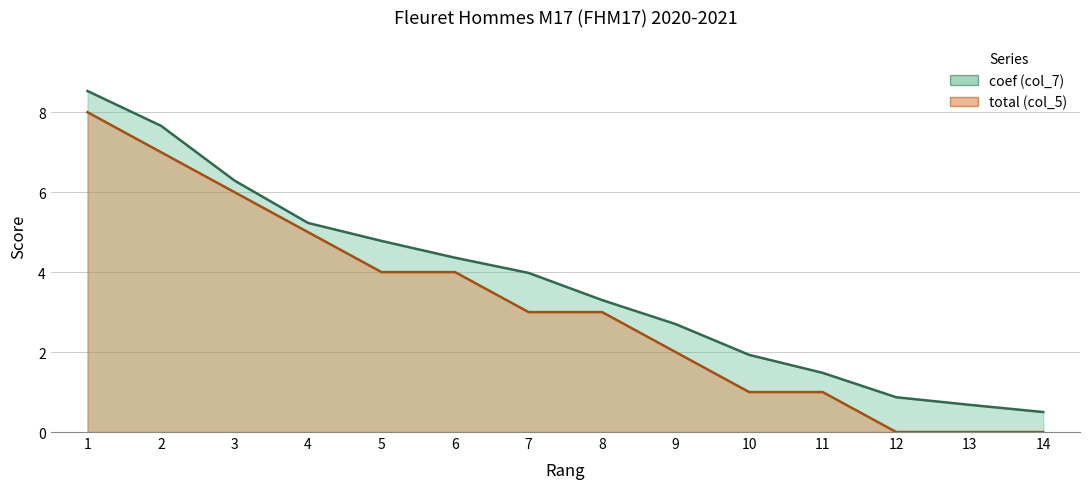

True or false: coef (col_7) and total (col_5) intersect in this chart.

False